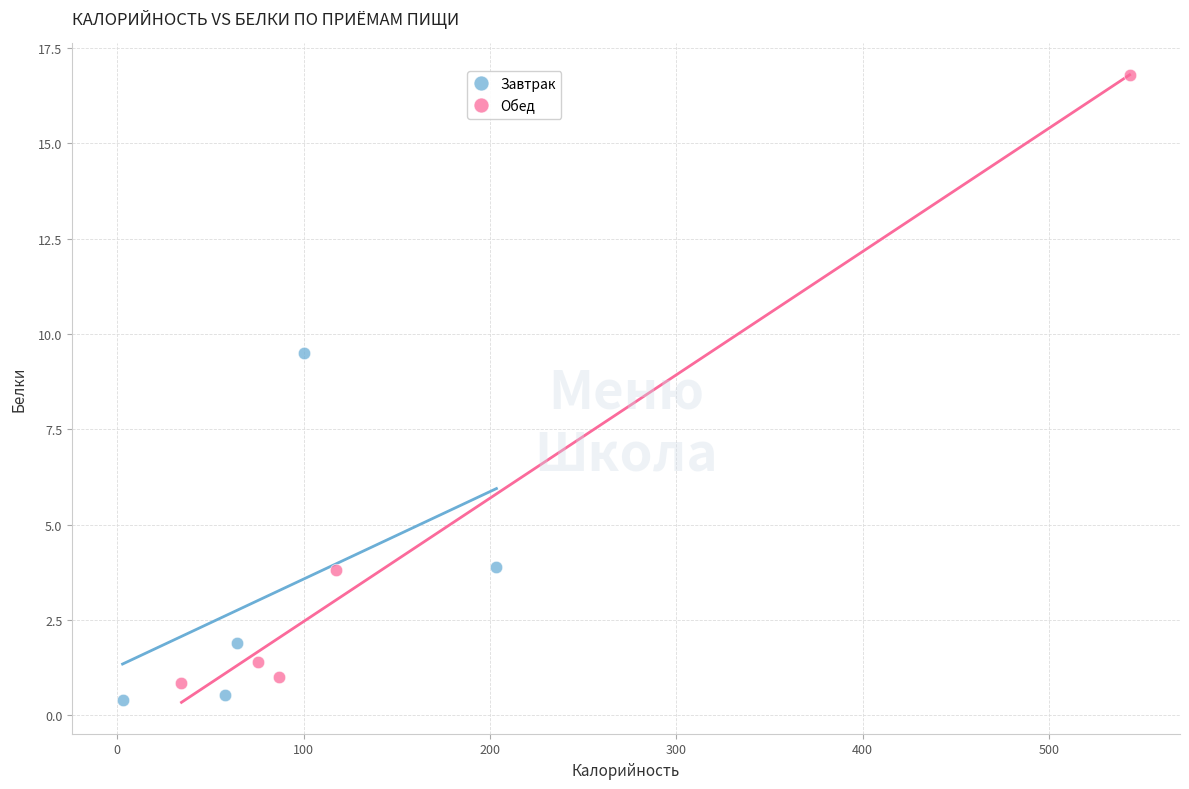

Which series has the largest Y range (max minus min)?

Обед